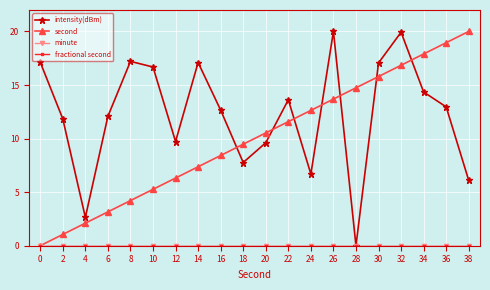

Rank the categories by intensity(dBm) value from highest to lowest.

26, 32, 8, 0, 14, 30, 10, 34, 22, 36, 16, 6, 2, 12, 20, 18, 24, 38, 4, 28